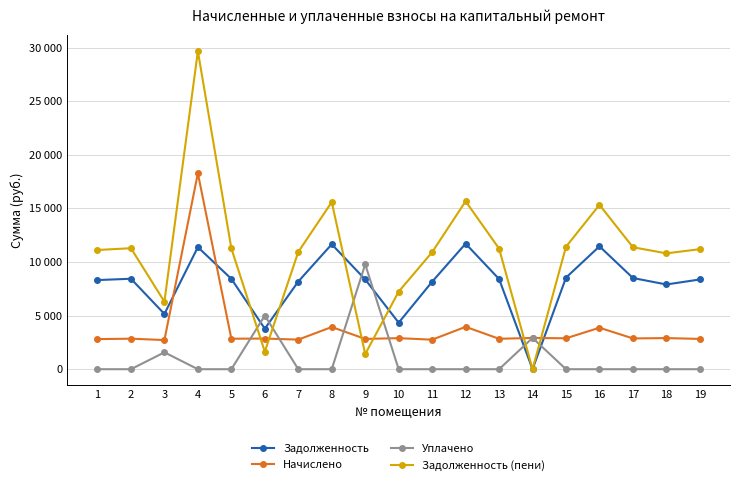

Where is Начислено nearest to the value 10496?

12